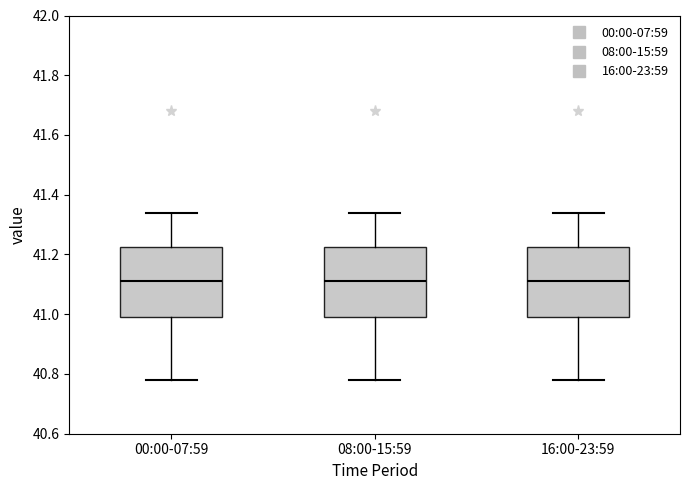

Reading left to right, transcribe this box plot: for each box, give where its median line is, the range the box spans, and where its two whiskers end, as read against the y-axis. The values are not printed on the chart, so give them approximately, as read against the axis.

00:00-07:59: median 41.12, box 41.00 to 41.22, whiskers 40.78 to 41.34
08:00-15:59: median 41.12, box 41.00 to 41.22, whiskers 40.78 to 41.34
16:00-23:59: median 41.12, box 41.00 to 41.22, whiskers 40.78 to 41.34